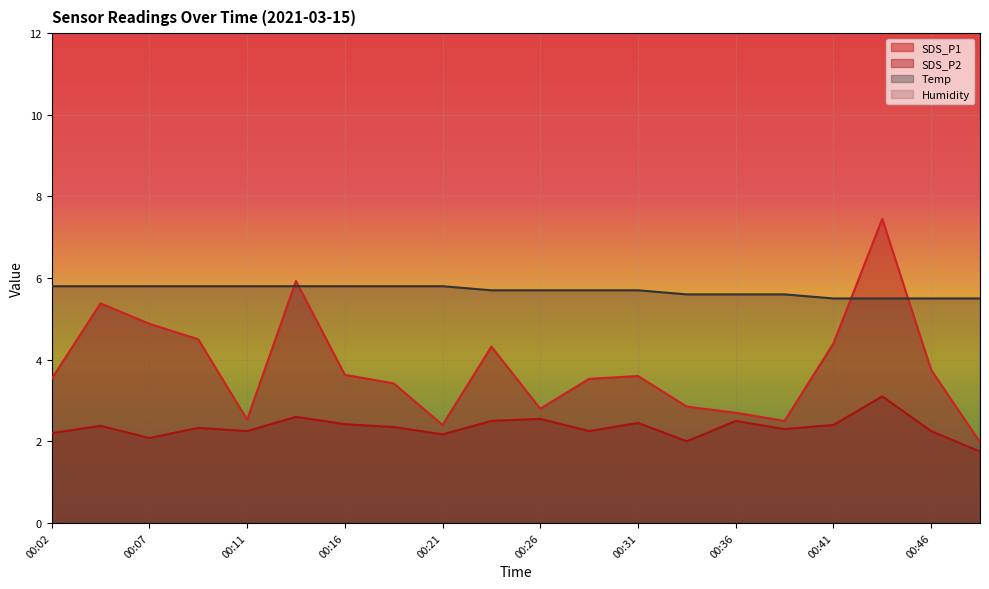

Which category has the highest value in the SDS_P1 series?

00:43